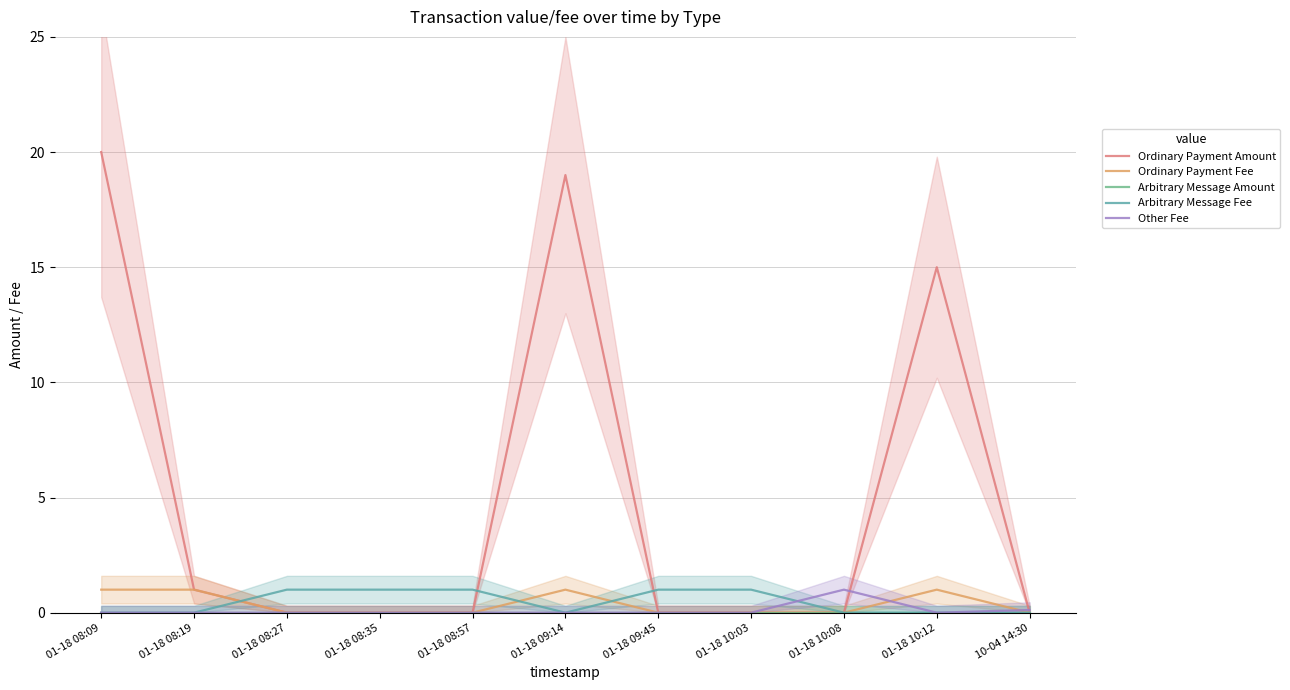

Does the chart have visible grid lines?

Yes